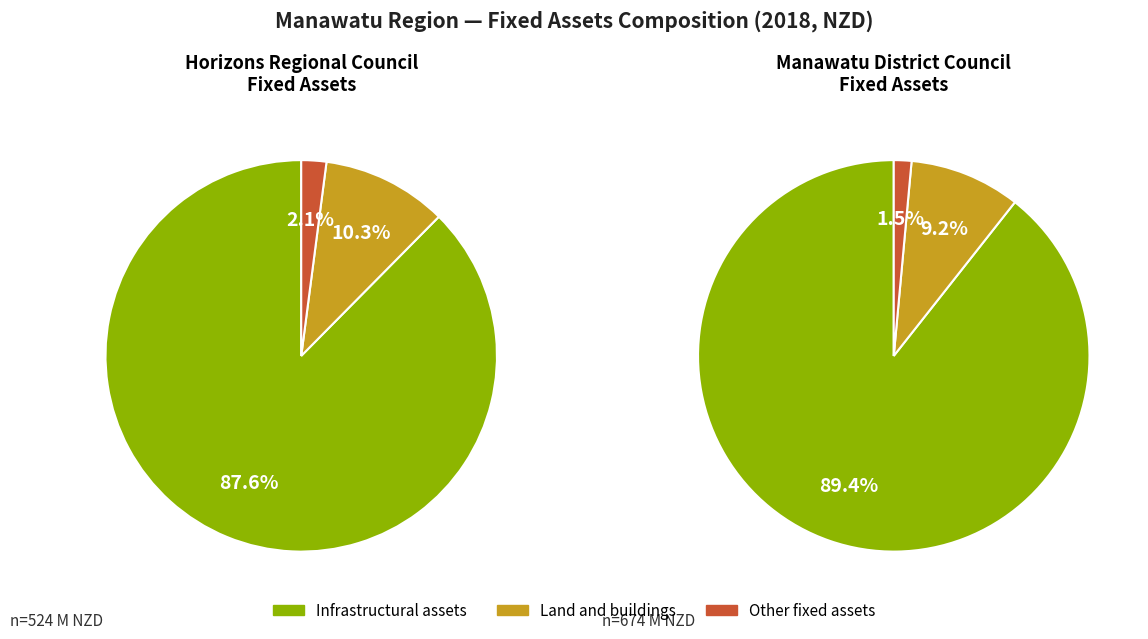

Is the sum of Manawatu District Council and Horizons Regional Council greater than half?

Yes